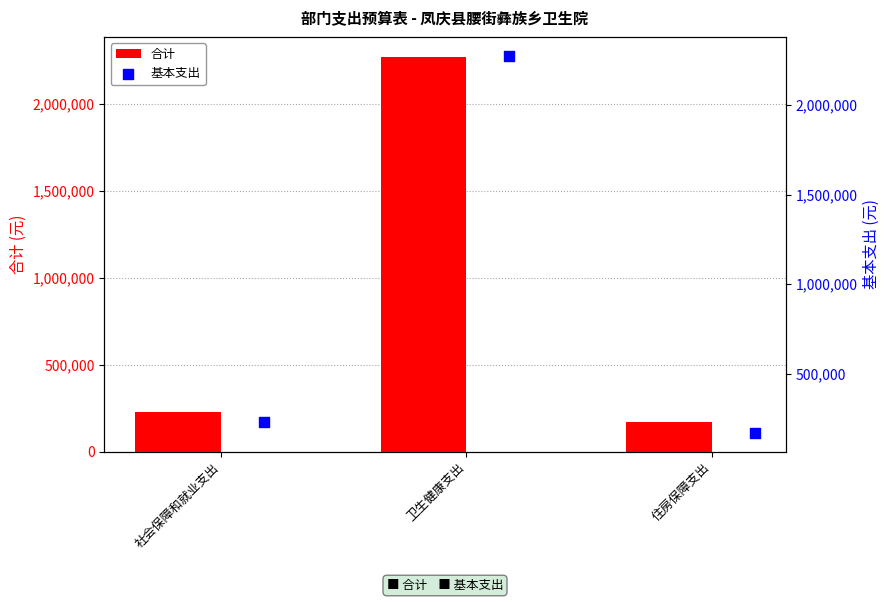

Which series reaches the maximum Y coordinate?

合计